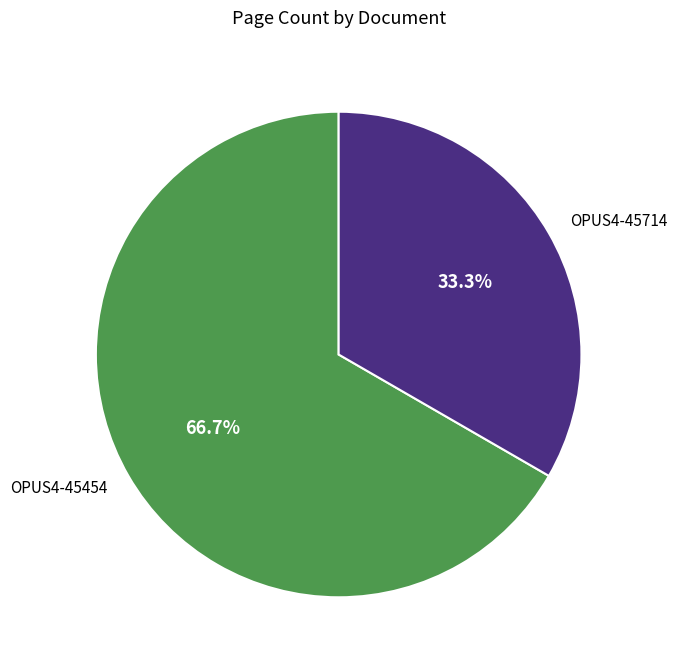

Count the number of slices in the pie.

2